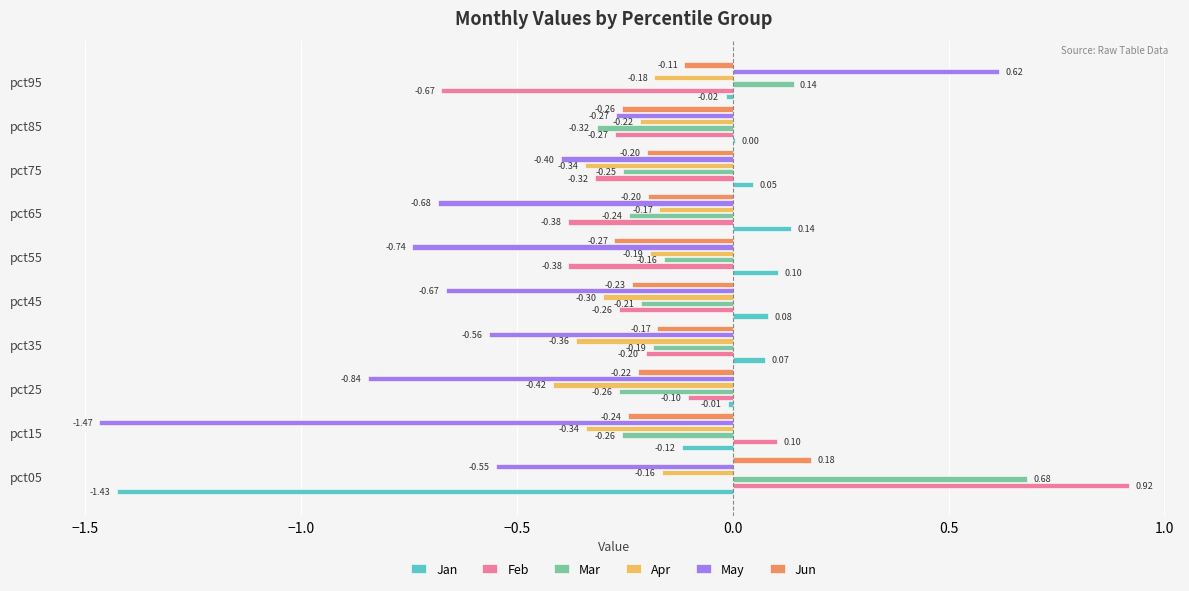

At which category does the chart reach its peak across all series?

pct05